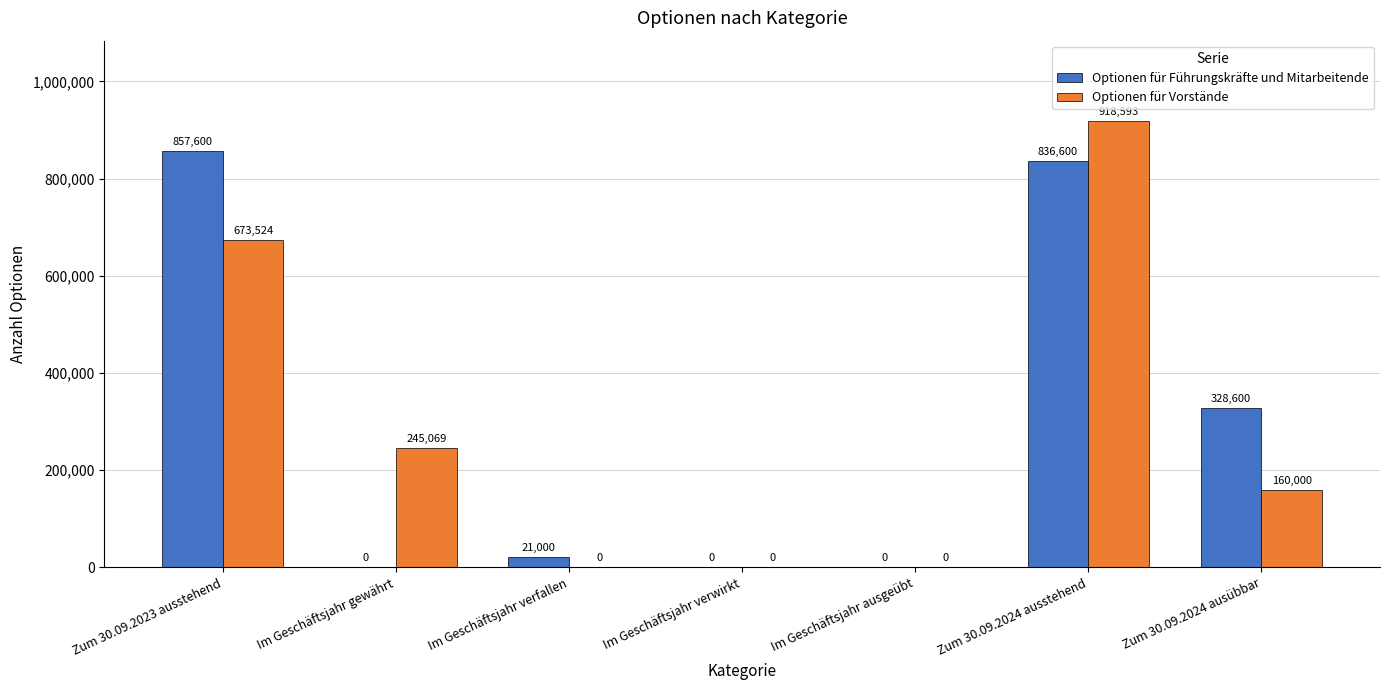

At which category does the chart reach its peak across all series?

Zum 30.09.2024 ausstehend